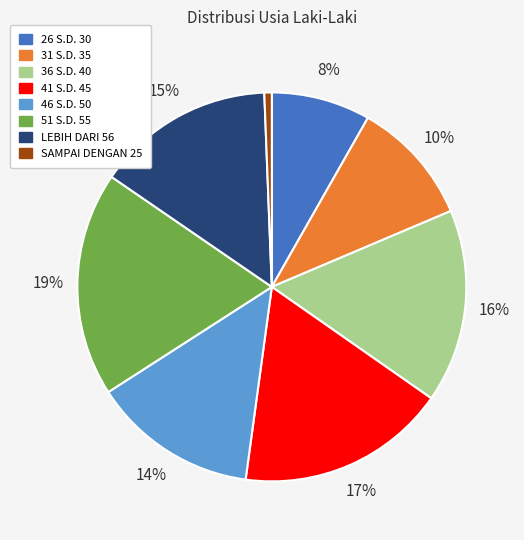

What percentage is the 26 S.D. 30 slice, to the nearest percent?

8%